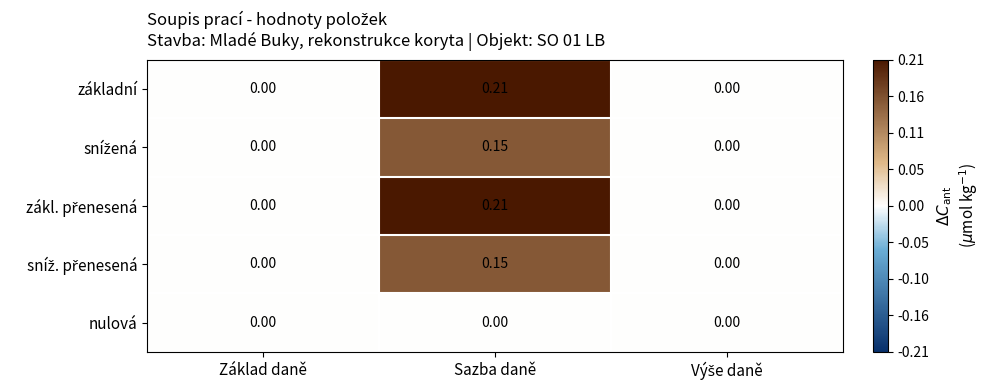

Which category has the highest value across all series?

Sazba daně